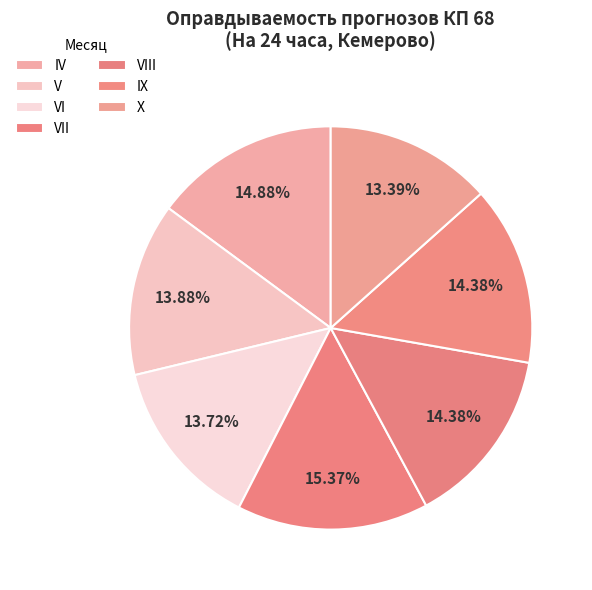

Count the number of slices in the pie.

7